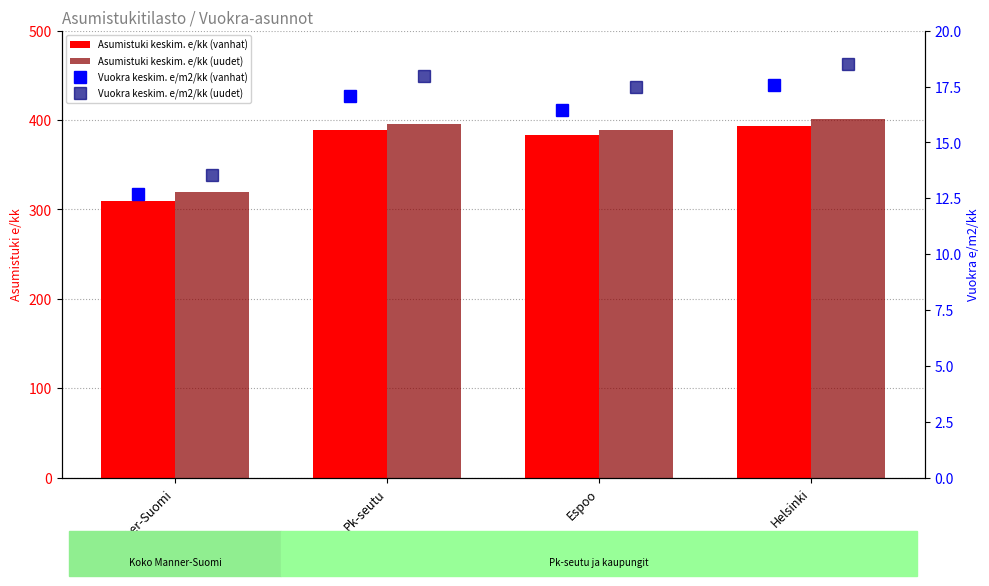

List the labels in order of Vuokra keskim. e/m2/kk (vanhat) value, smallest first.

Manner-Suomi, Espoo, Pk-seutu, Helsinki